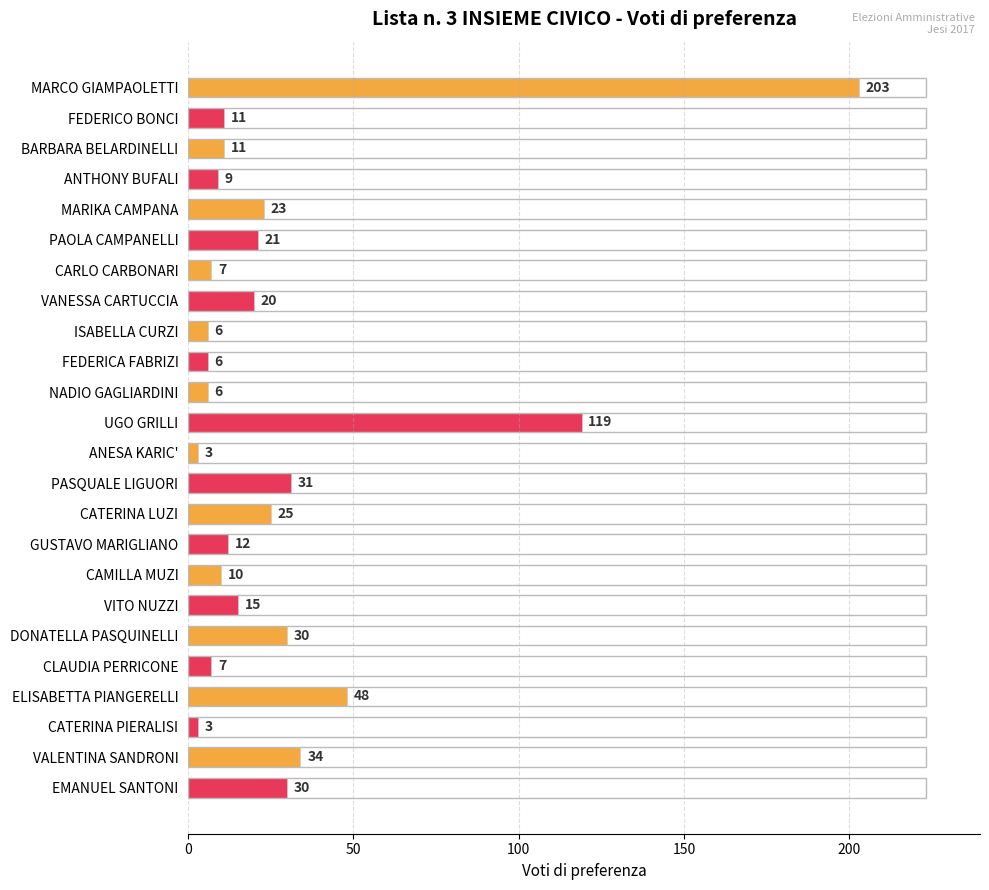

How many bars are there in total?

24